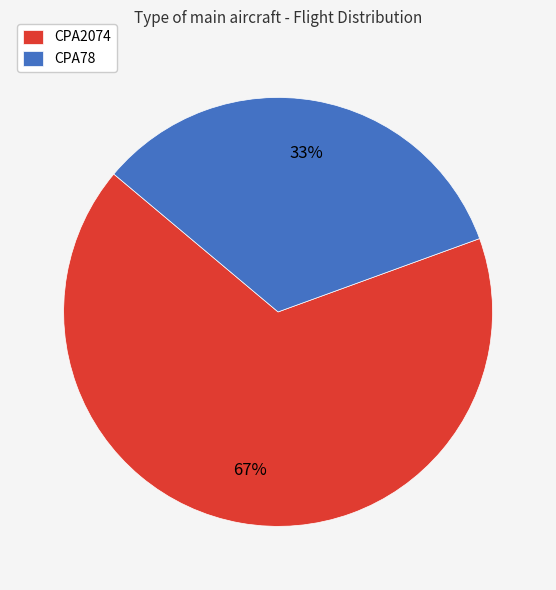

To the nearest percent, what is the average slice percentage?

50%